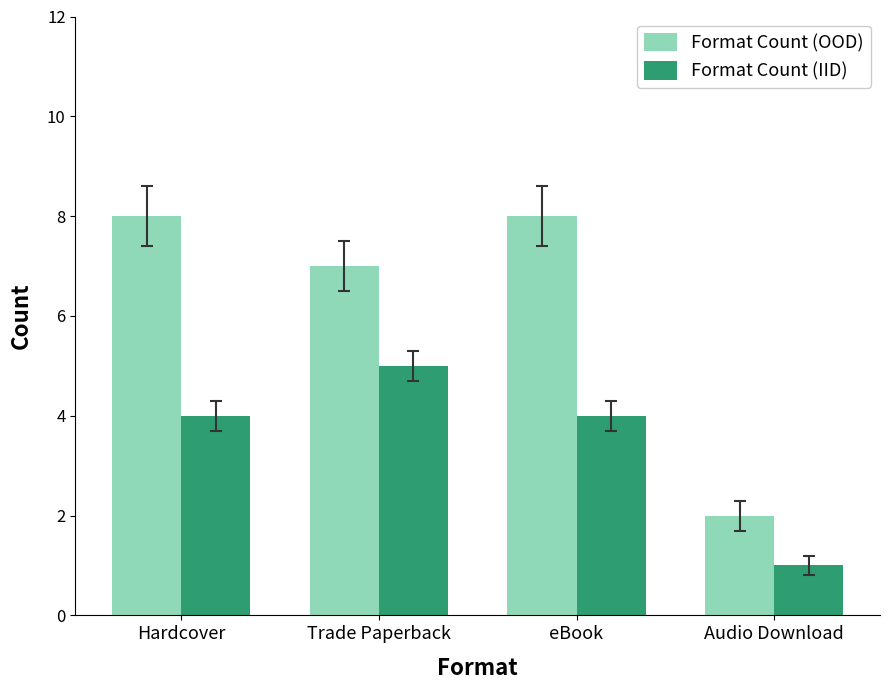

What is the spread (max minus min) of values at Hardcover?

4